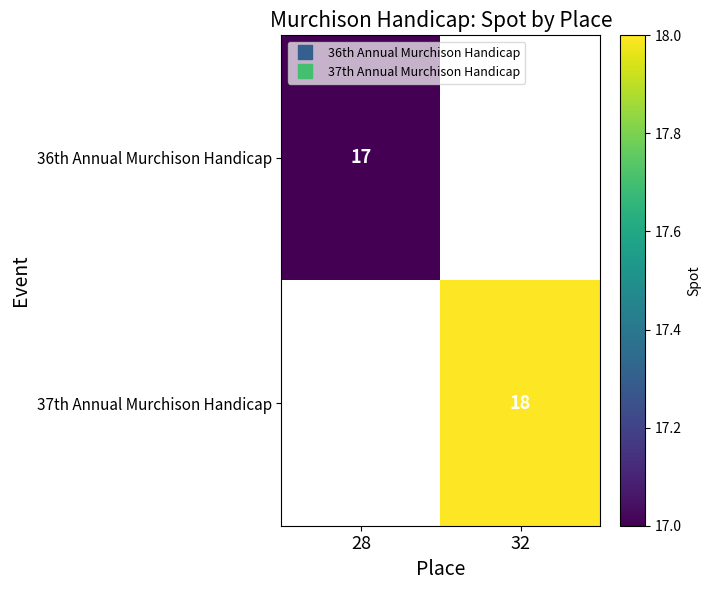

Which series has the widest spread of values?

36th Annual Murchison Handicap